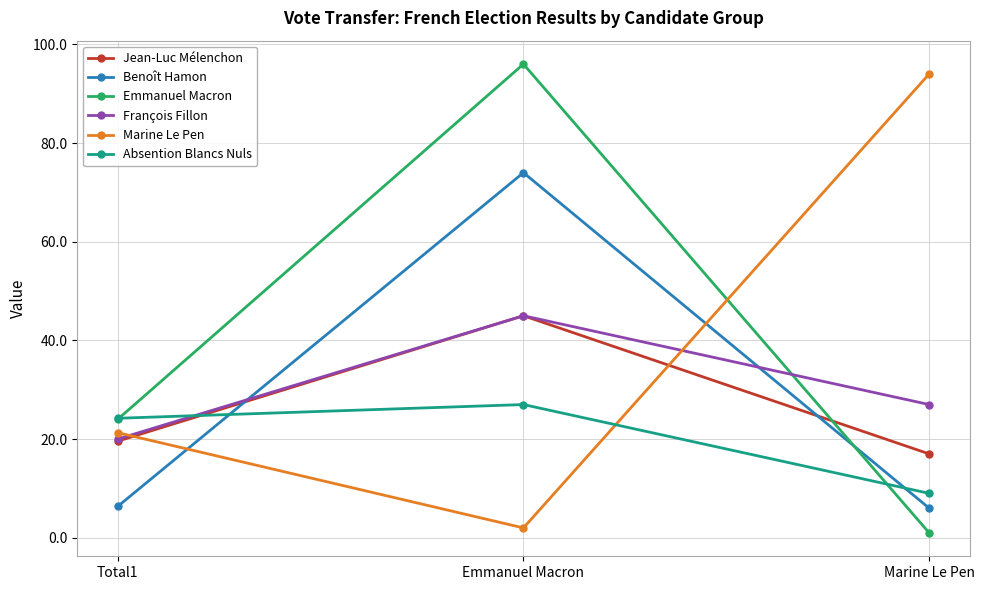

Rank the categories by Absention Blancs Nuls value from lowest to highest.

Marine Le Pen, Total1, Emmanuel Macron